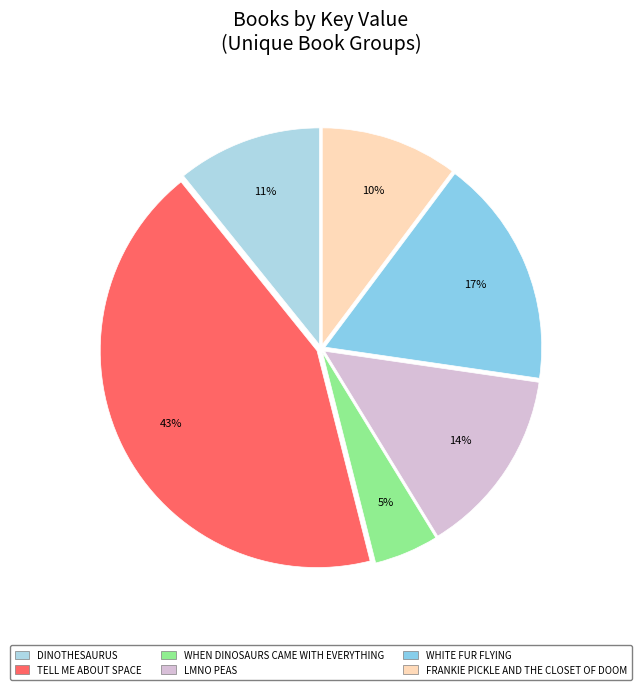

Rank the categories by value from highest to lowest.

Tell Me About Space, White Fur Flying, LMNO Peas, Dinothesaurus, Frankie Pickle and the Closet of Doom, When Dinosaurs Came with Everything